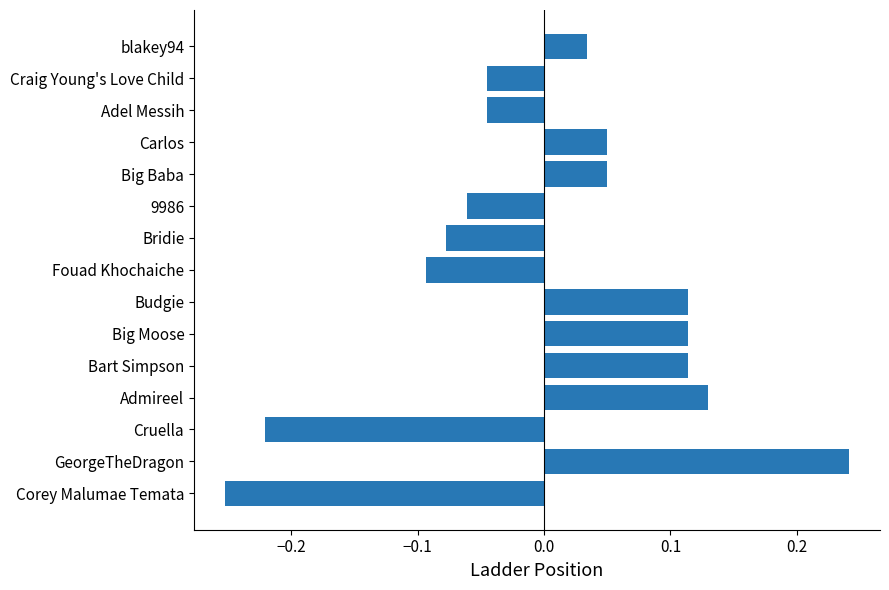

Where is the data nearest to the value 0?

blakey94